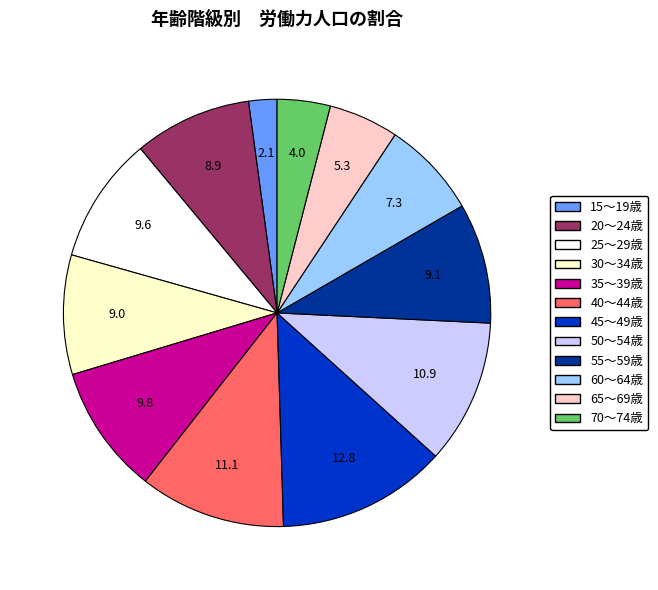

Which slice is the smallest?

15～19歳